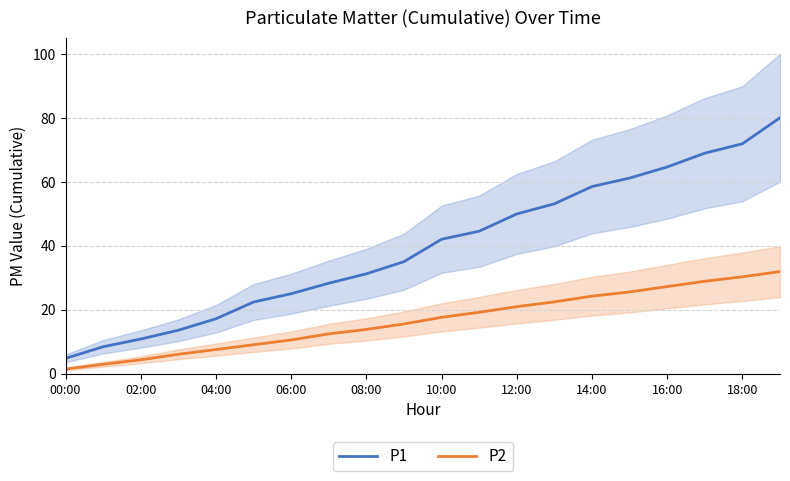

True or false: P2 has a value of 10.6 at 06:00.

True